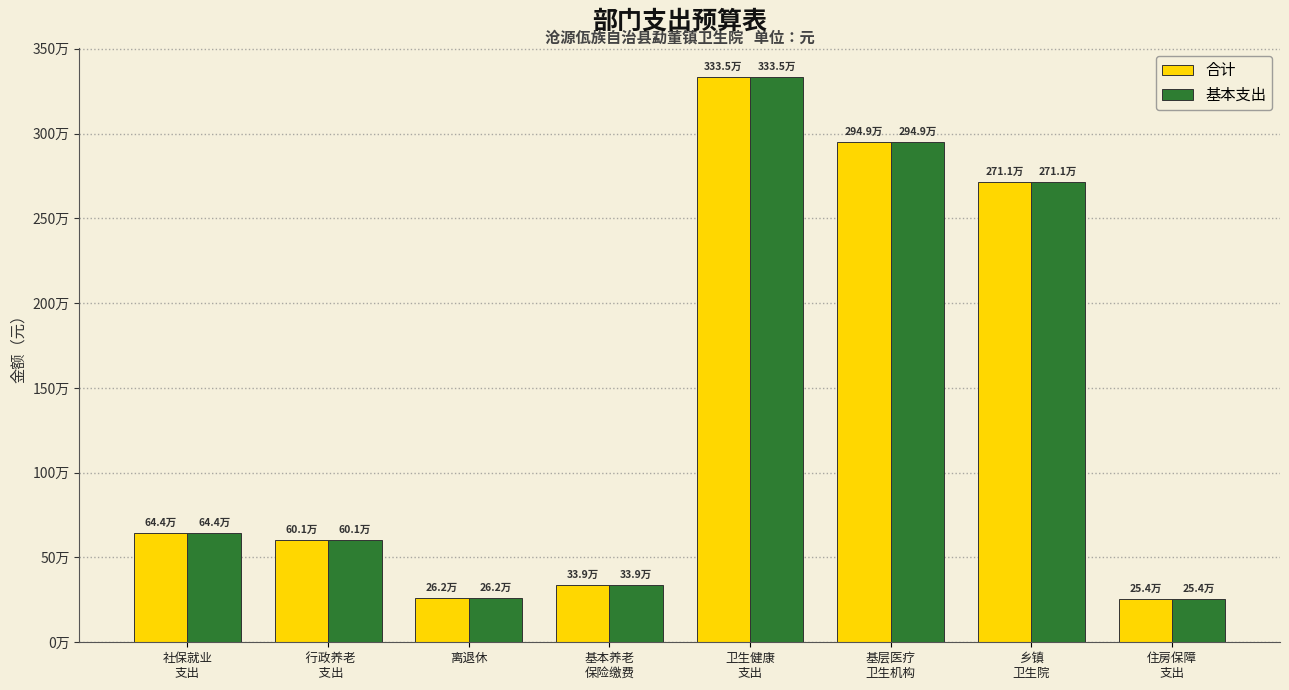

What is the minimum value shown in the chart?

254443.0